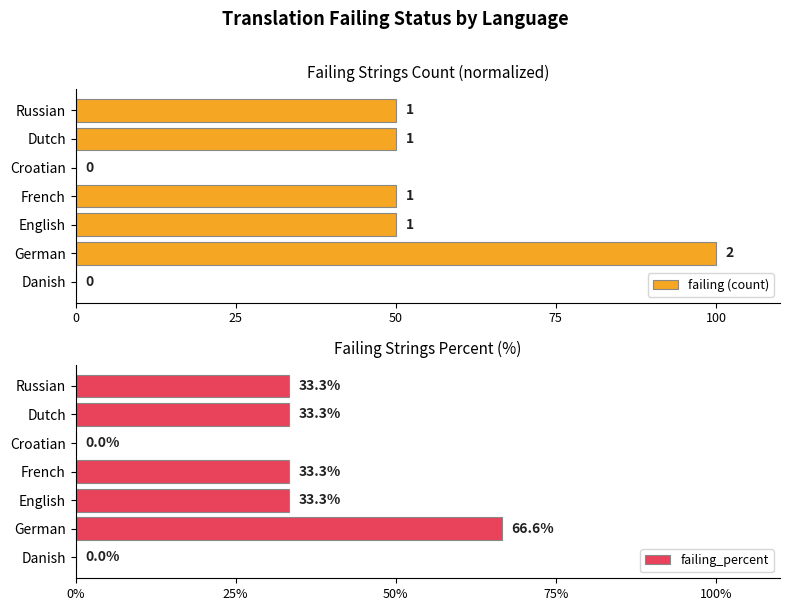

The value of failing_percent at Croatian is 0.0. True or false?

True